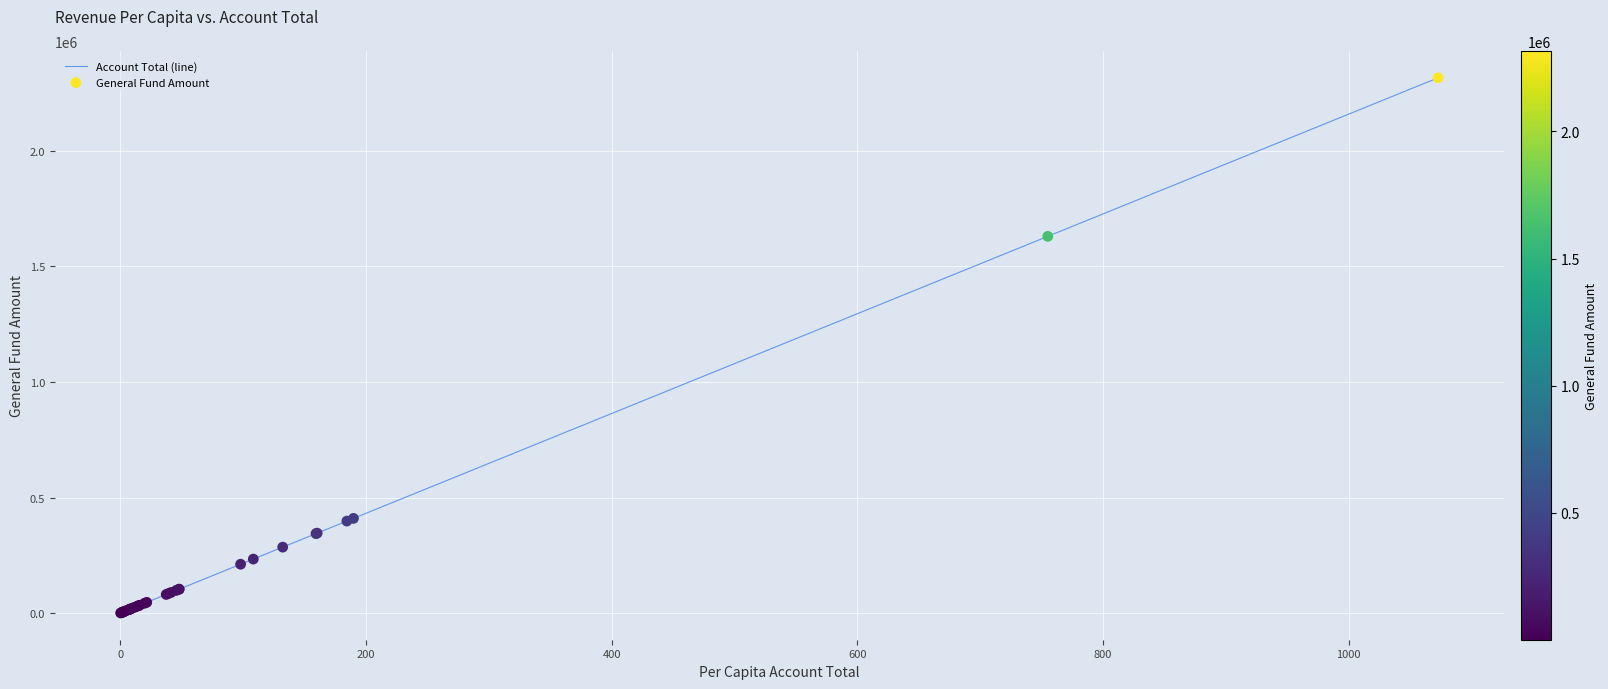

What is the greatest value displayed?

2315964